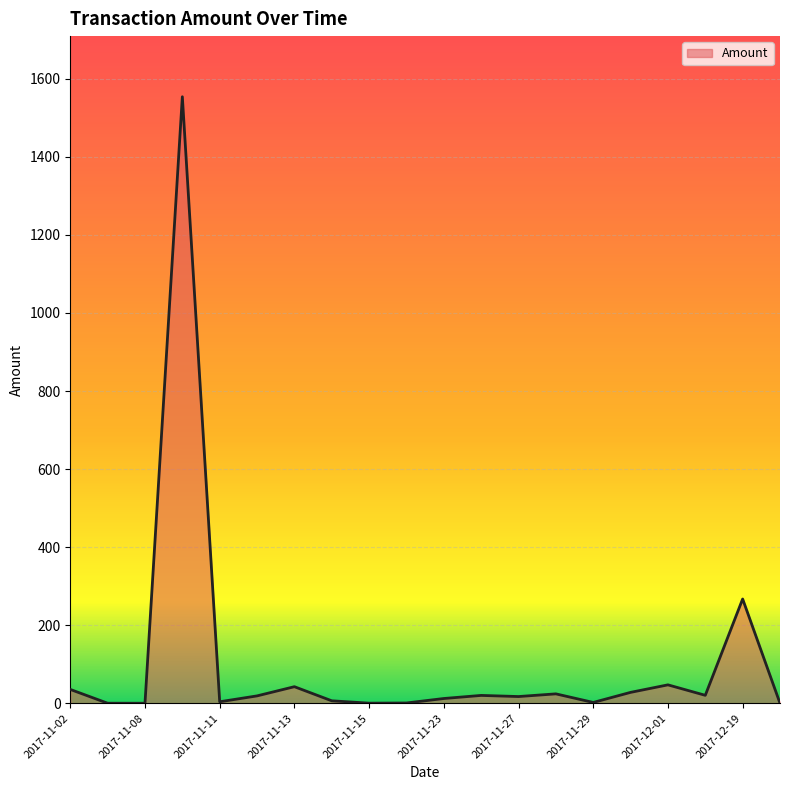

What is the difference between the maximum and minimum values?

1554.0